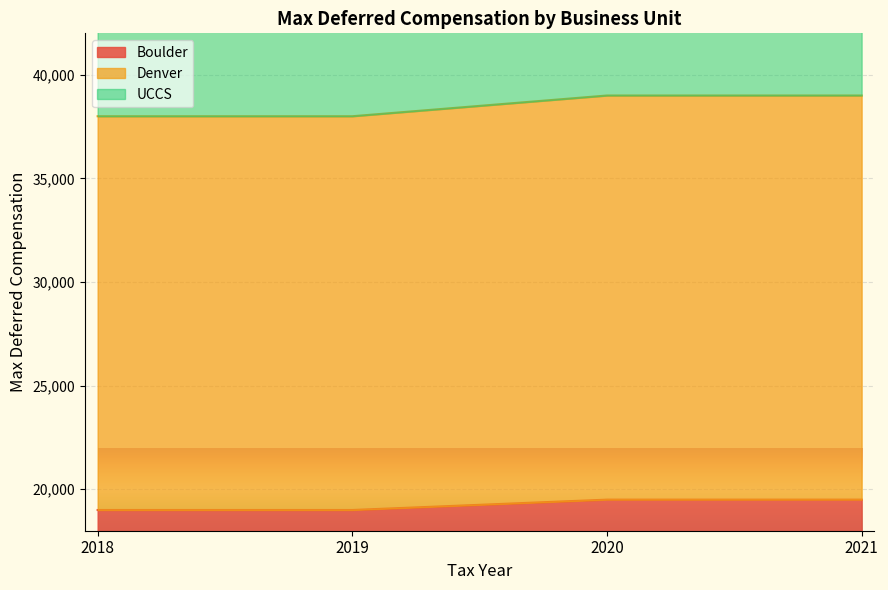

What is the sum of all UCCS values?

231000